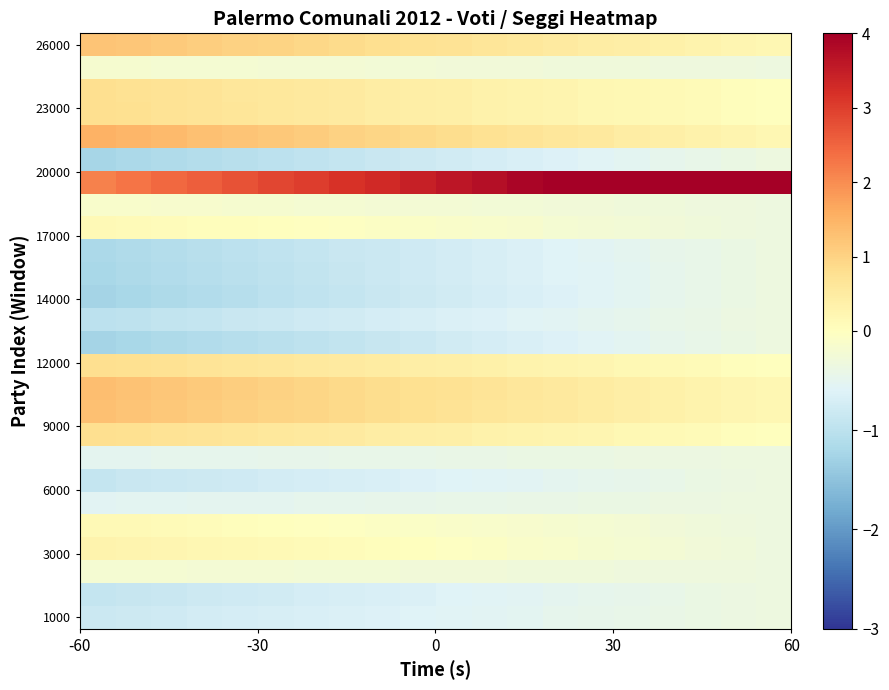

Count the number of categories in the chart.

20